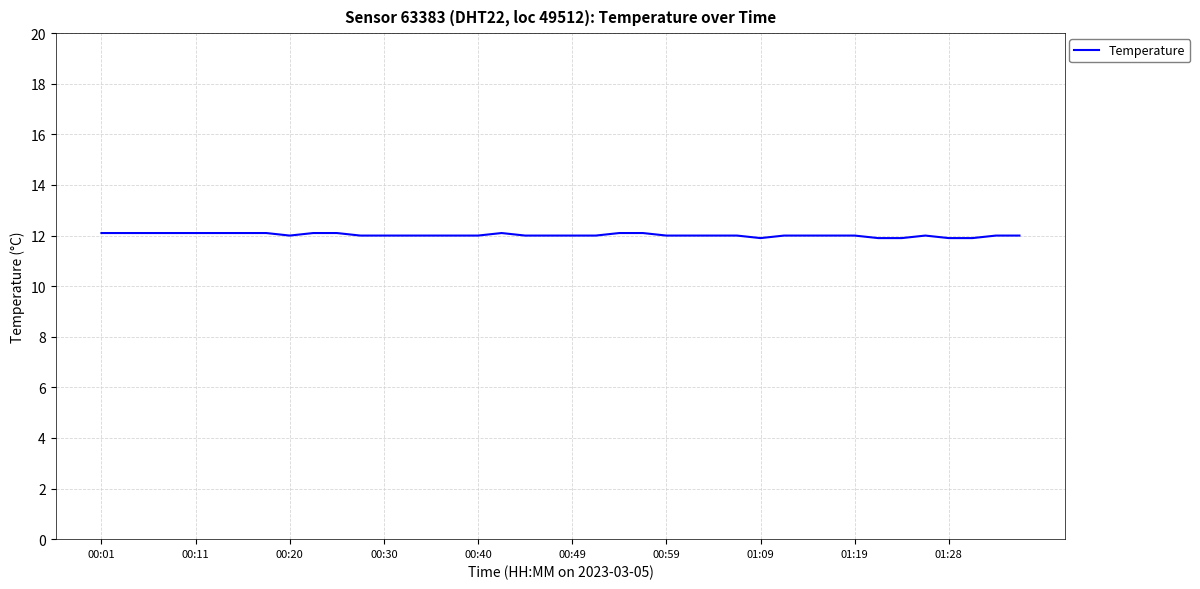

How many lines are shown in the chart?

1